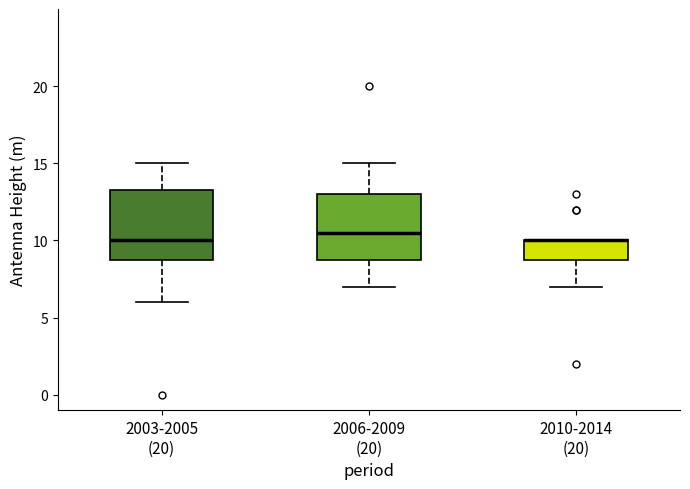

Where is the lower edge of the box for 2010-2014 (20) on the y-axis? The values are not printed on the chart, so give them approximately, as read against the axis.

9.0